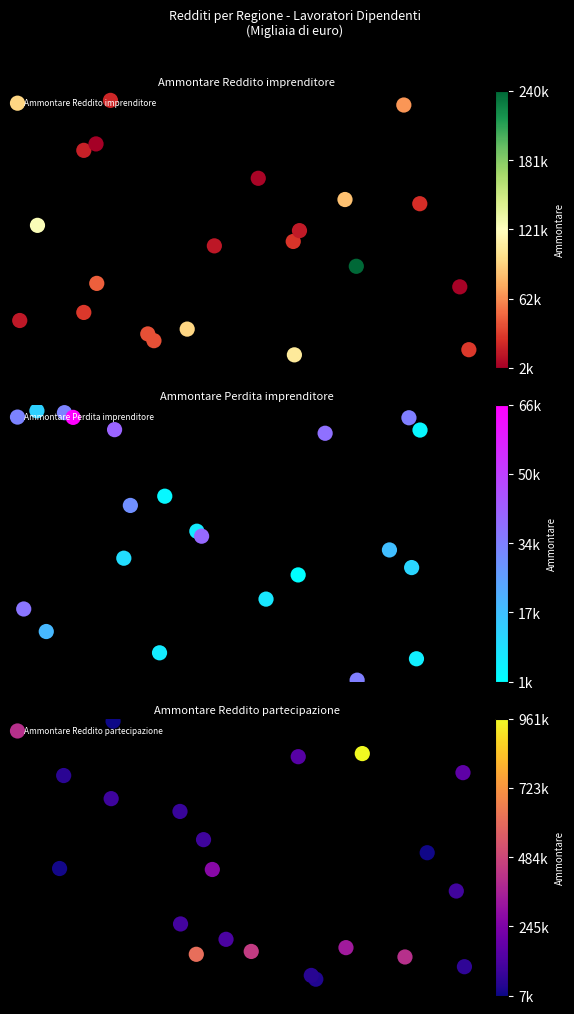

Reading right to left, what are all the values shown in this chart?

Ammontare Reddito imprenditore: 0.5	0.1	0.4	0.7	0.1	0.3	0.8	1.0	0.9	0.1	0.2	0.6	0.0	0.6	0.5	0.2	0.8	0.5	0.4	0.3	0.1
Ammontare Perdita imprenditore: 0.4	1.0	0.2	0.1	0.5	0.9	0.9	1.0	0.6	0.5	0.5	0.0	0.3	0.3	0.9	0.1	0.7	0.4	1.0	0.4	1.0
Ammontare Reddito partecipazione: 0.1	0.7	0.1	0.5	0.4	0.8	1.0	0.8	0.5	0.2	0.1	0.2	0.2	0.6	0.1	0.9	0.7	0.3	0.9	0.5	0.1